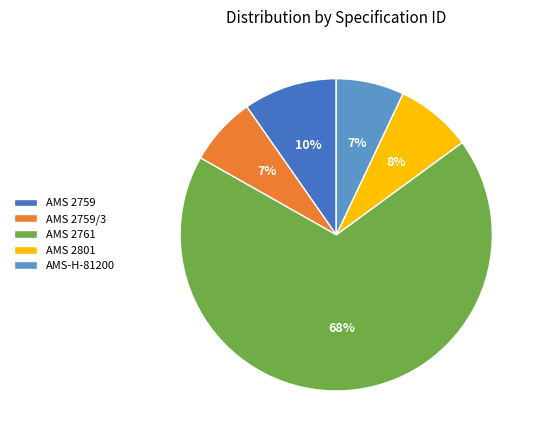

To the nearest percent, what is the difference between the AMS 2759/3 and AMS 2759 slice percentages?

3%